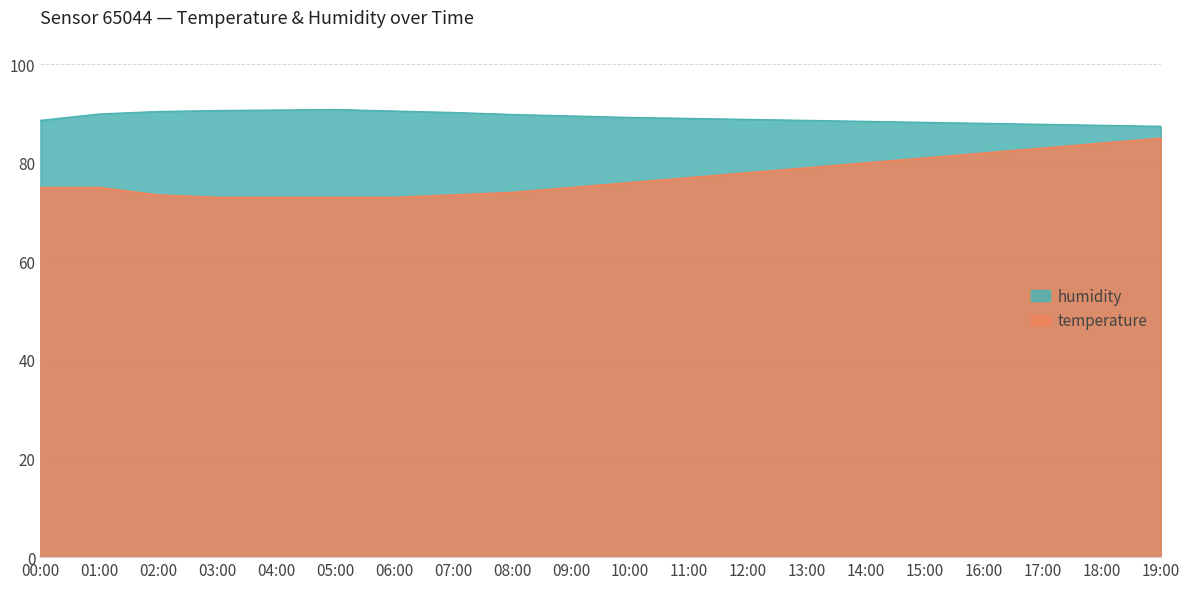

What is the sum of the temperature values at 00:00 and 04:00?

148.0